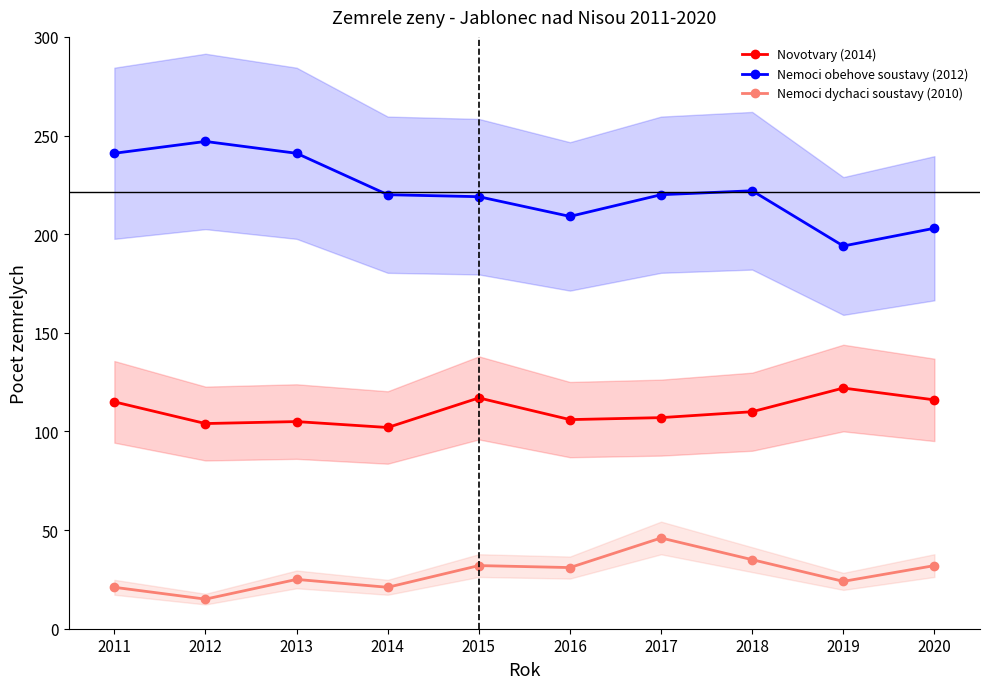

Is the value of Nemoci dychaci soustavy (2010) at 2017 greater than the value of Nemoci obehove soustavy (2012) at 2017?

No